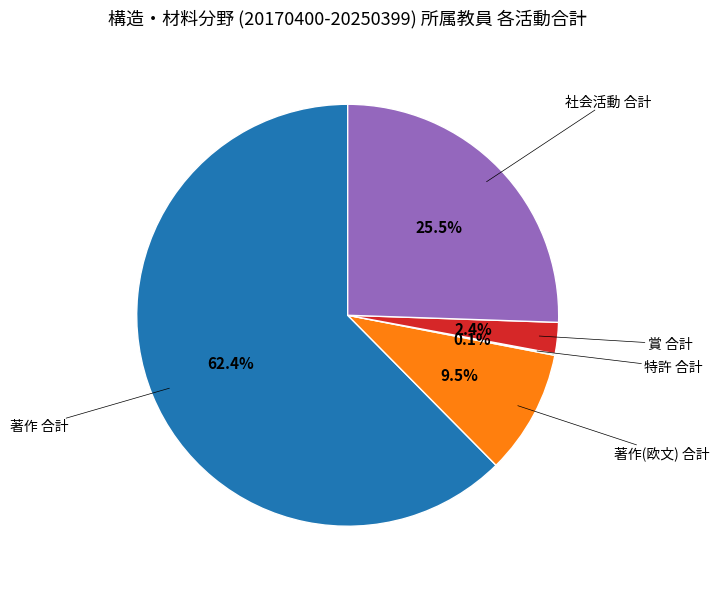

Is there a majority slice in this chart?

Yes